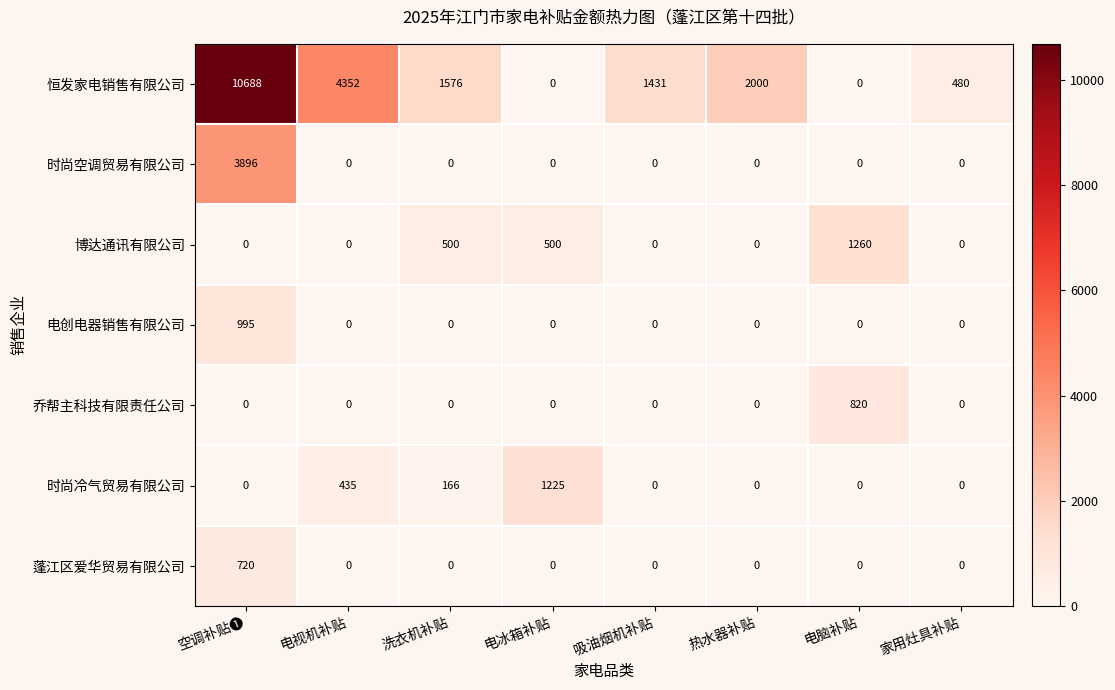

Which label corresponds to the largest value in the chart?

空调补贴❶